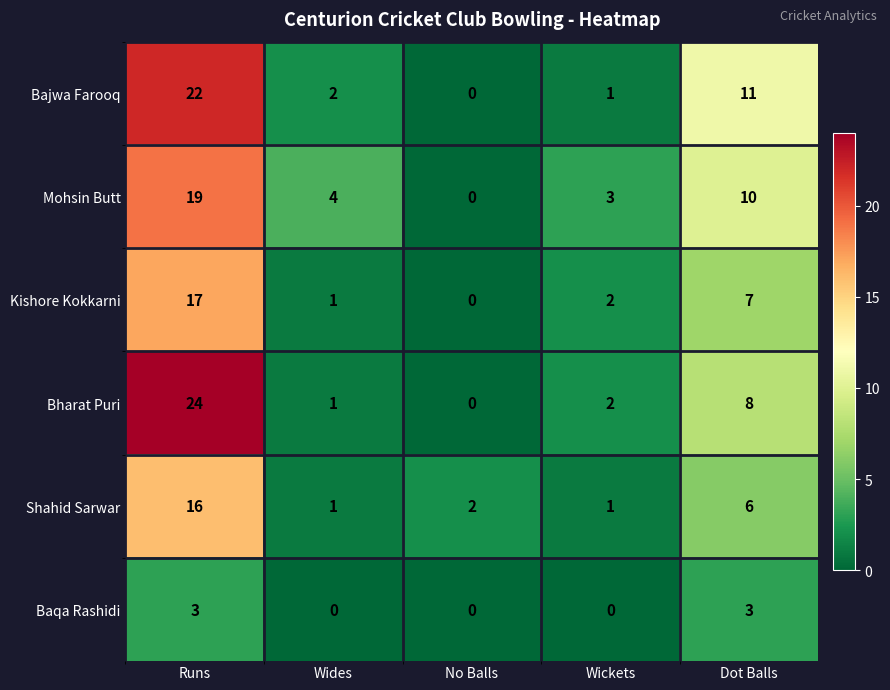

List the series in order of their peak value, highest first.

Bharat Puri, Bajwa Farooq, Mohsin Butt, Kishore Kokkarni, Shahid Sarwar, Baqa Rashidi